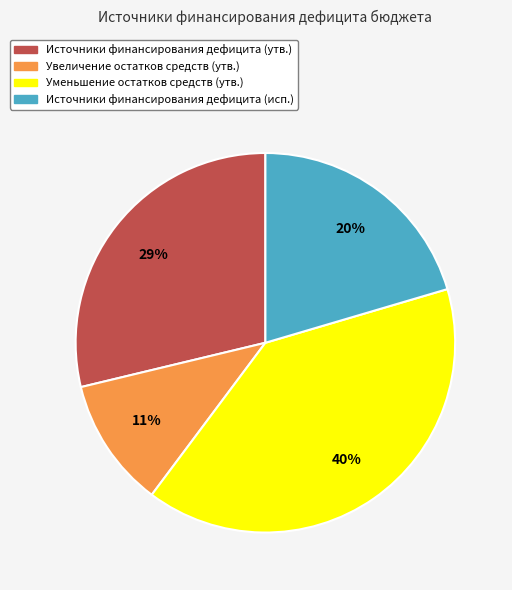

Between Уменьшение остатков средств (утв.) and Источники финансирования дефицита (утв.), which is larger?

Уменьшение остатков средств (утв.)